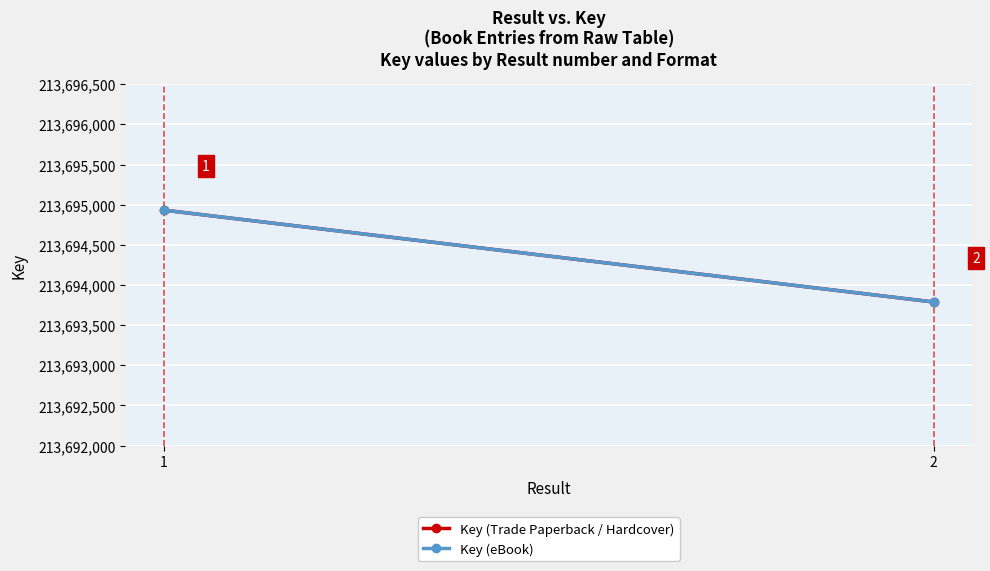

Which label corresponds to the largest value in the chart?

1